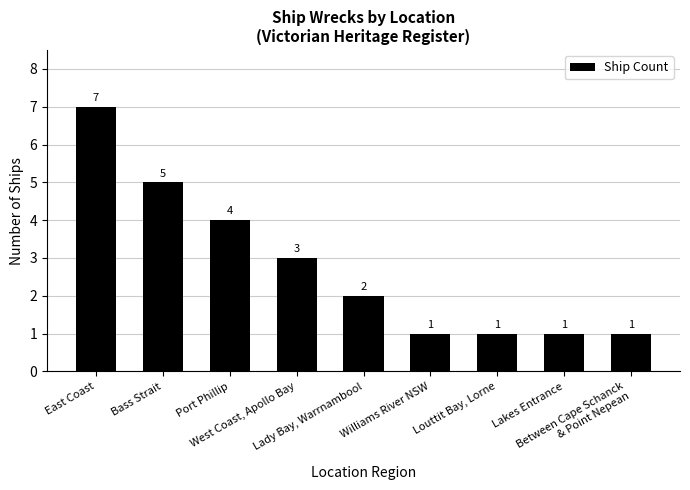

How many values are between 1 and 4?

7